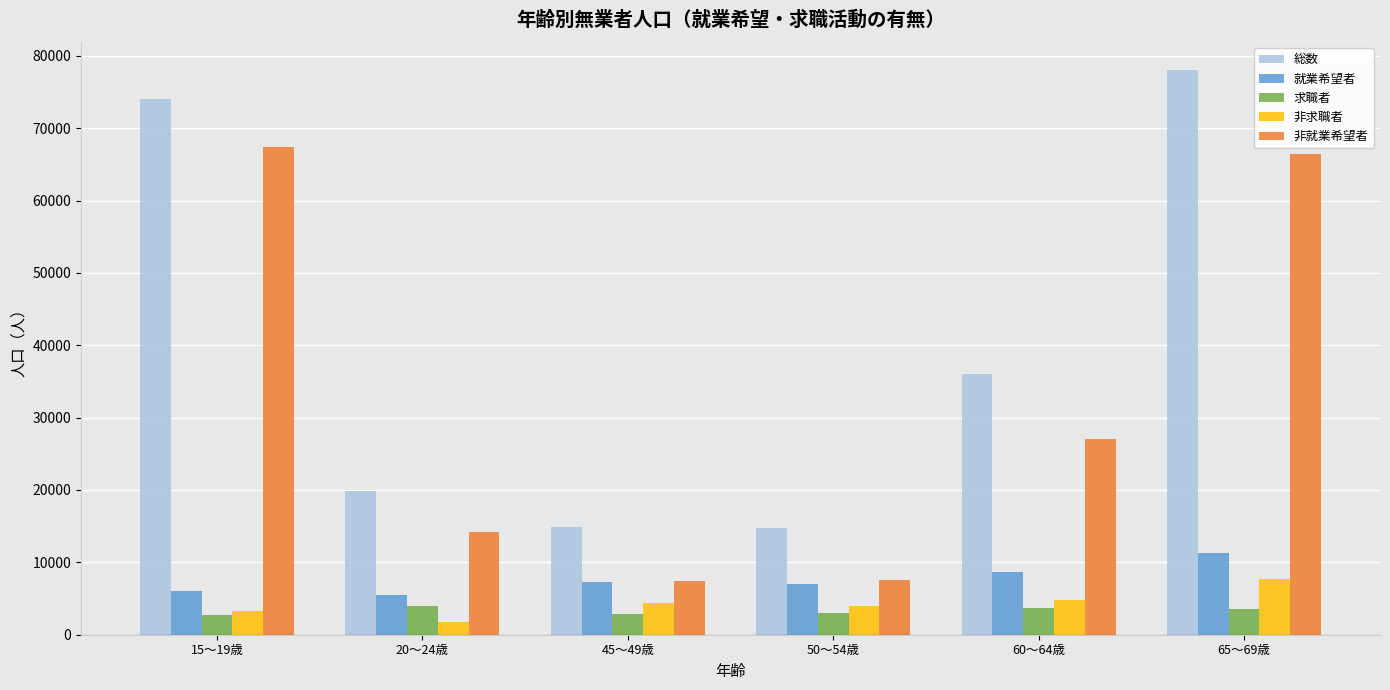

Is it true that 非就業希望者 equals 3572 at 20～24歳?

False